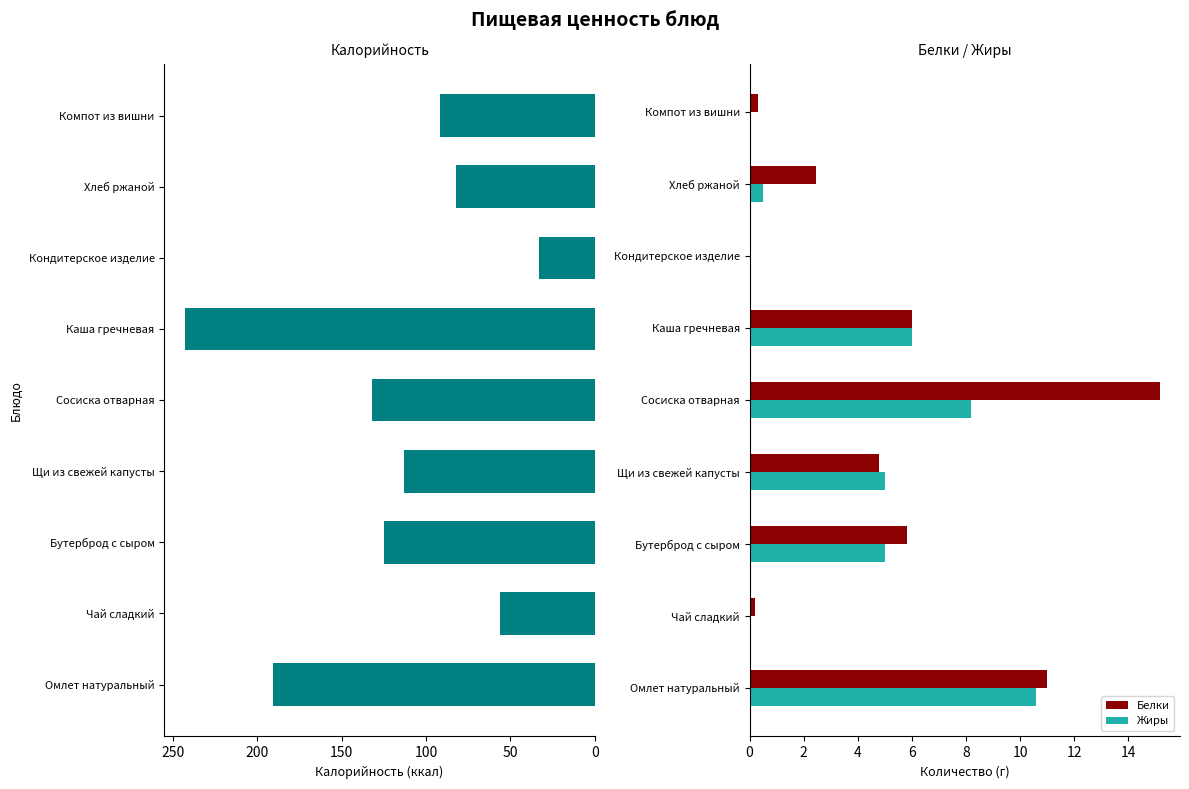

What is the sum of all Белки values?

45.7